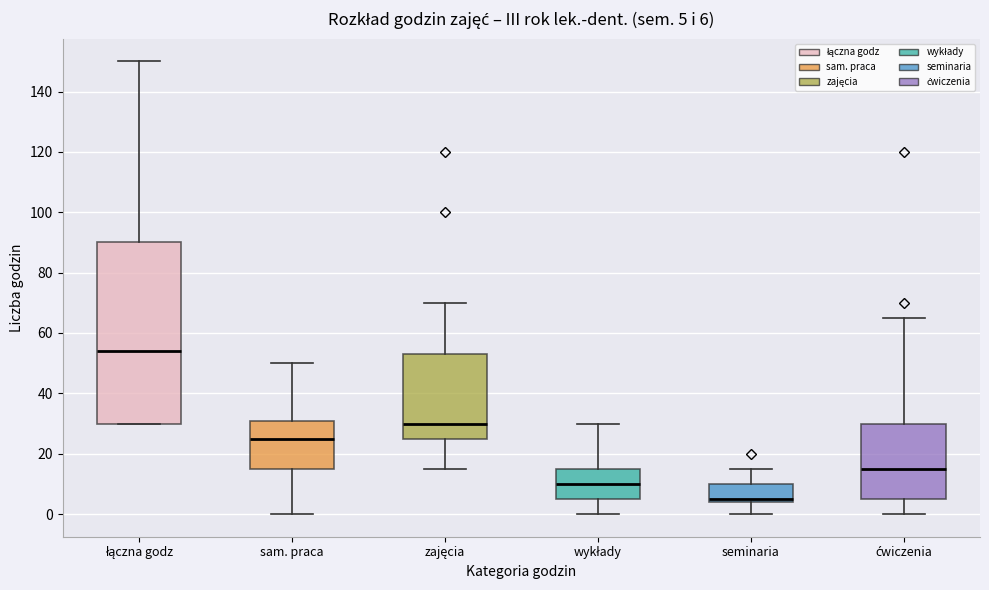

Comparing the boxes themselves (not the whiskers), which one is the tallest?

łączna godz